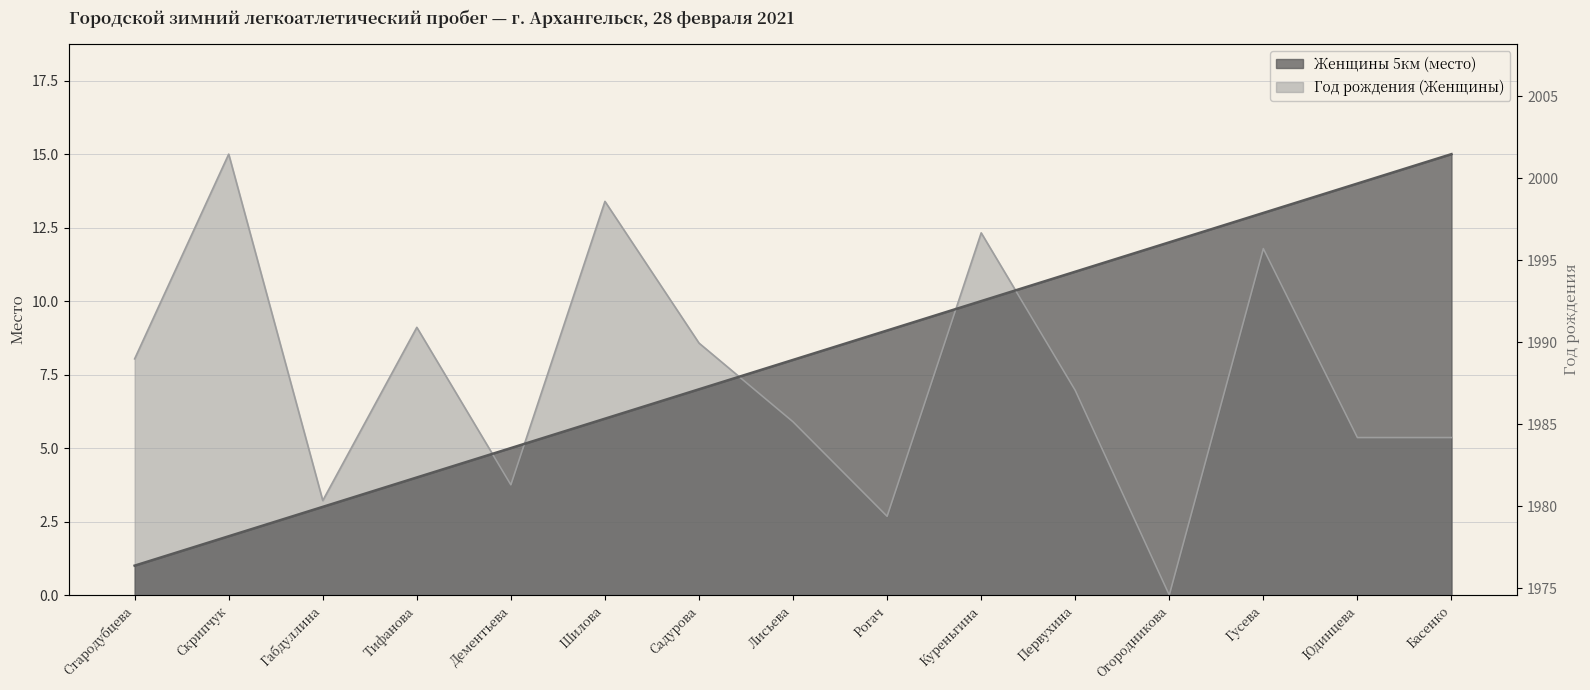

What position from the right is Басенко?

1